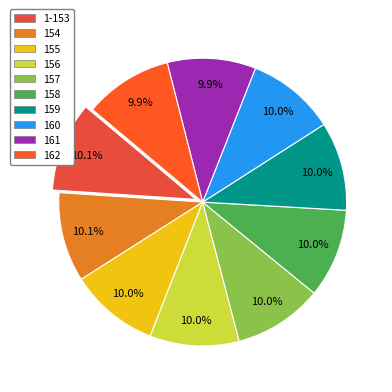

Is there any slice that represents more than half of the pie?

No